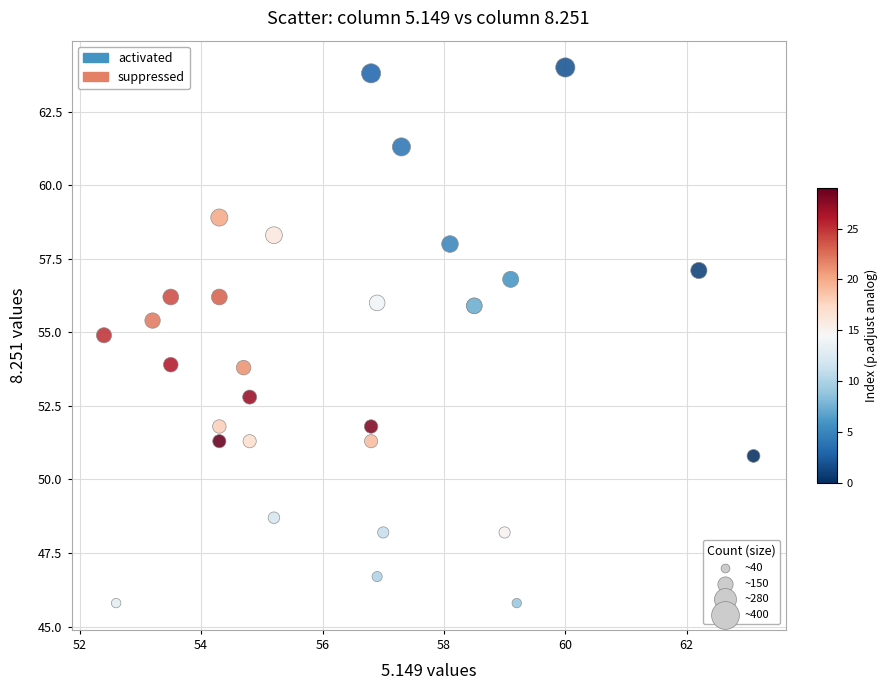

Which series contains the lowest Y value?

activated